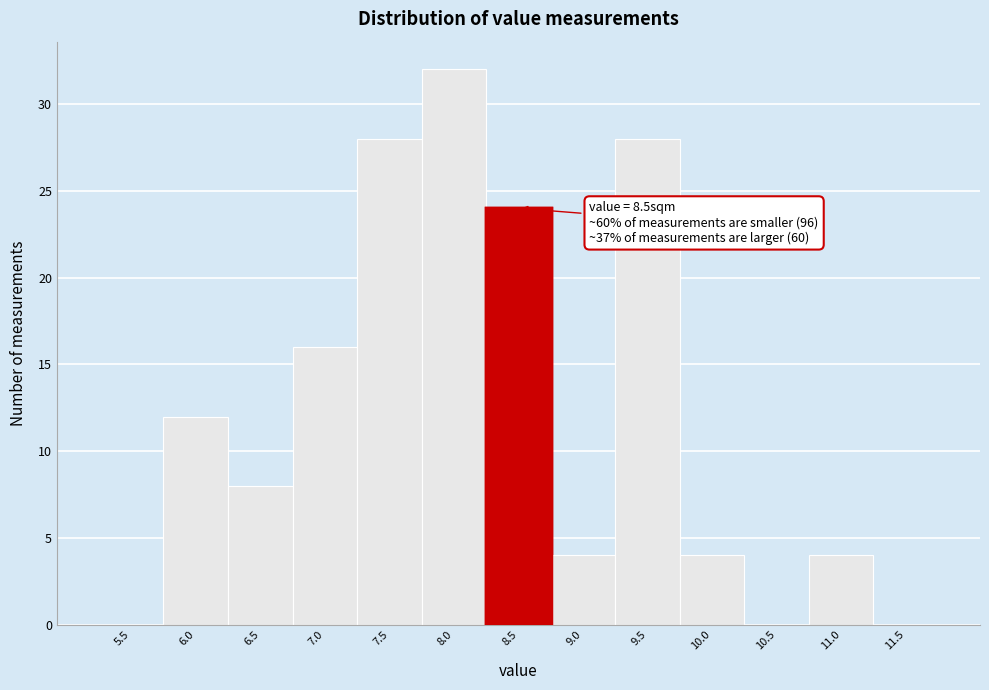

Reading right to left, transcribe all the data shown in this chart.

11.5=0	11.0=4	10.5=0	10.0=4	9.5=28	9.0=4	8.5=24	8.0=32	7.5=28	7.0=16	6.5=8	6.0=12	5.5=0